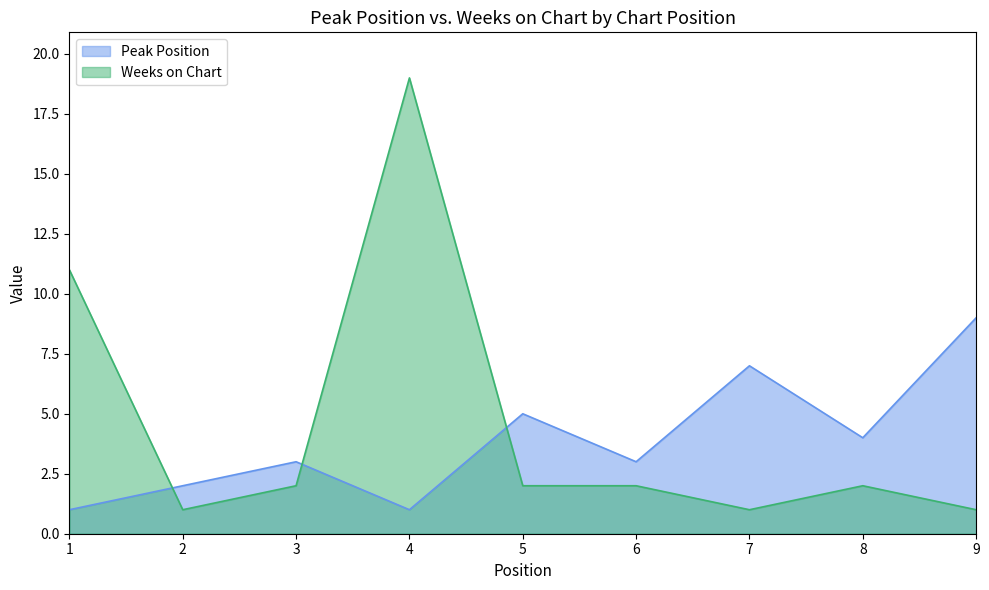

What is the minimum value shown in the chart?

1